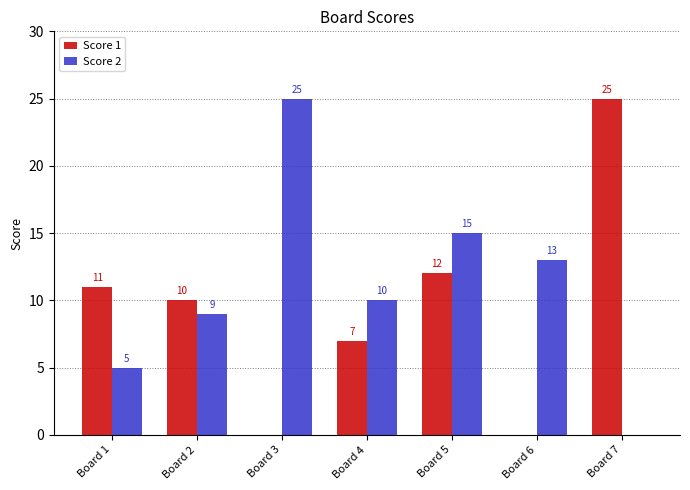

What is the highest value of the Score 2 series?

25